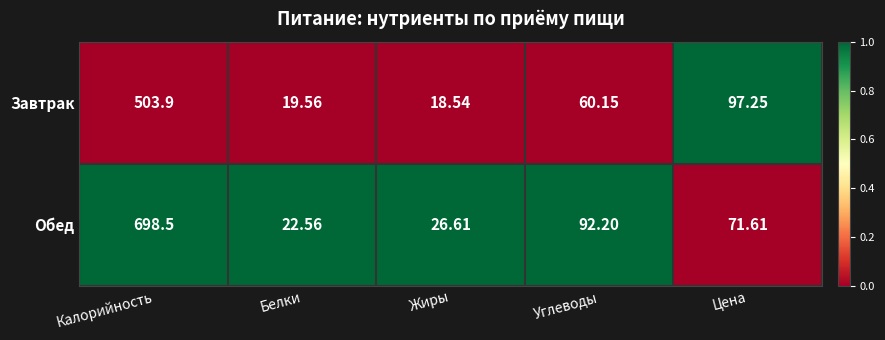

At which category is the sum across all series the highest?

Калорийность